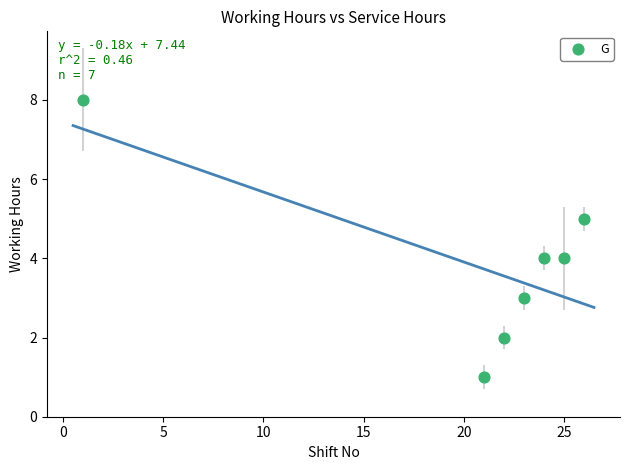

What is the average Y value?

4